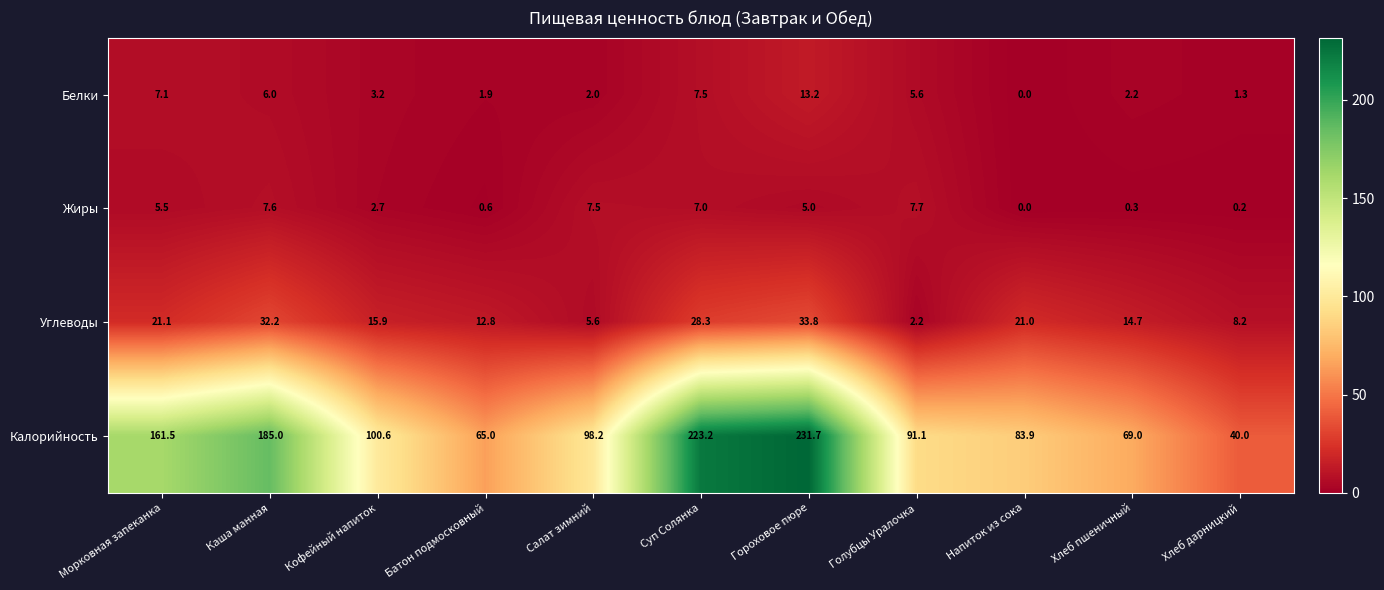

What is the average value of the Углеводы series?

17.8